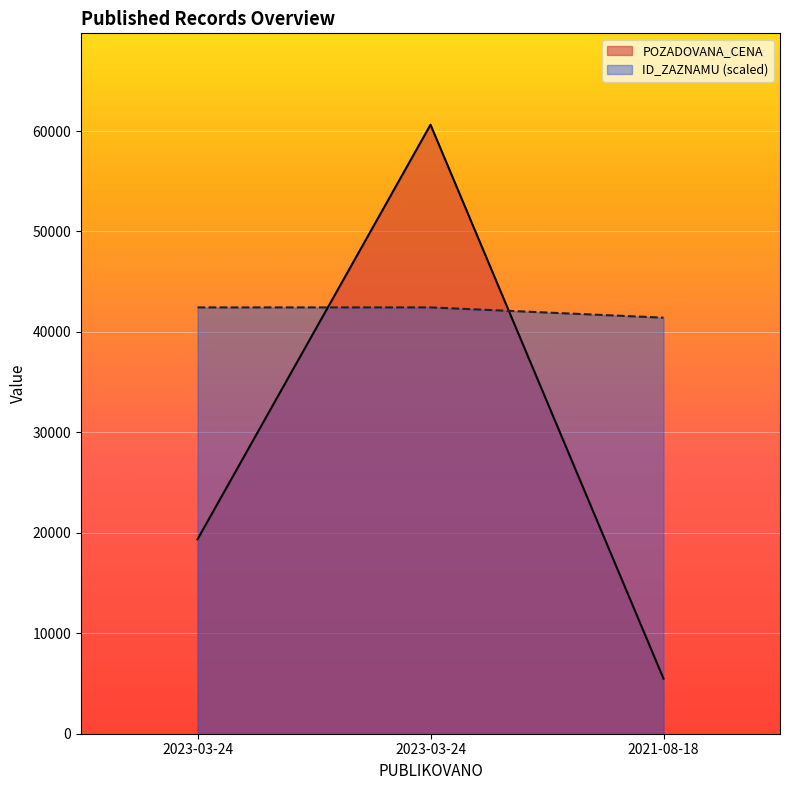

How many data points in ID_ZAZNAMU are less than 42440?

1